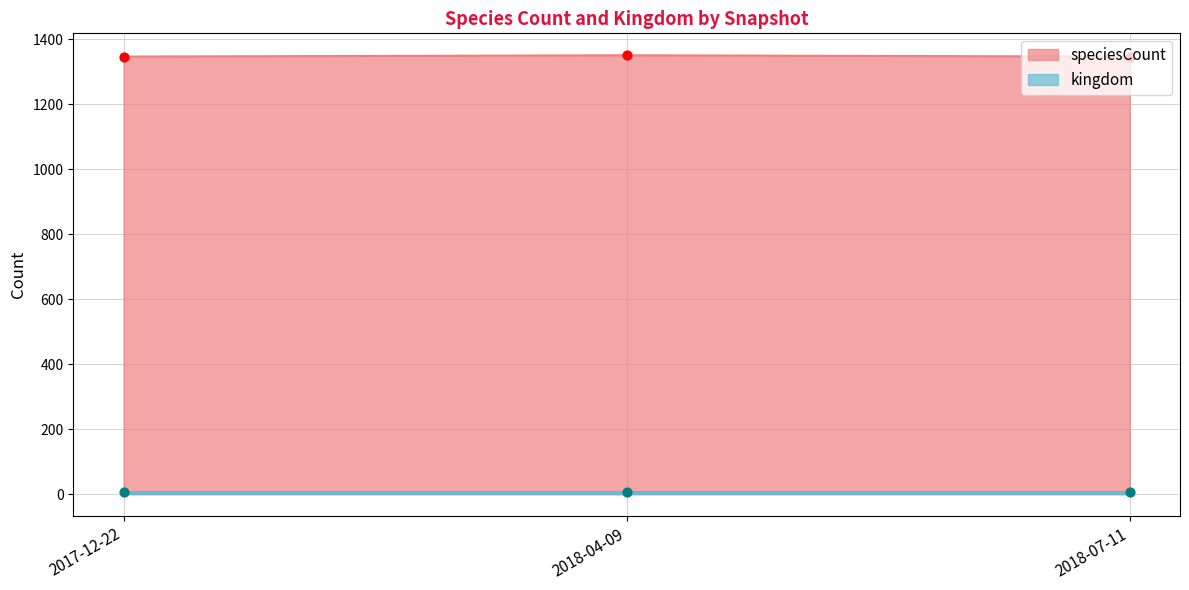

Approximately how many times larger is the value at 2018-04-09 compared to 2018-07-11?

1.0